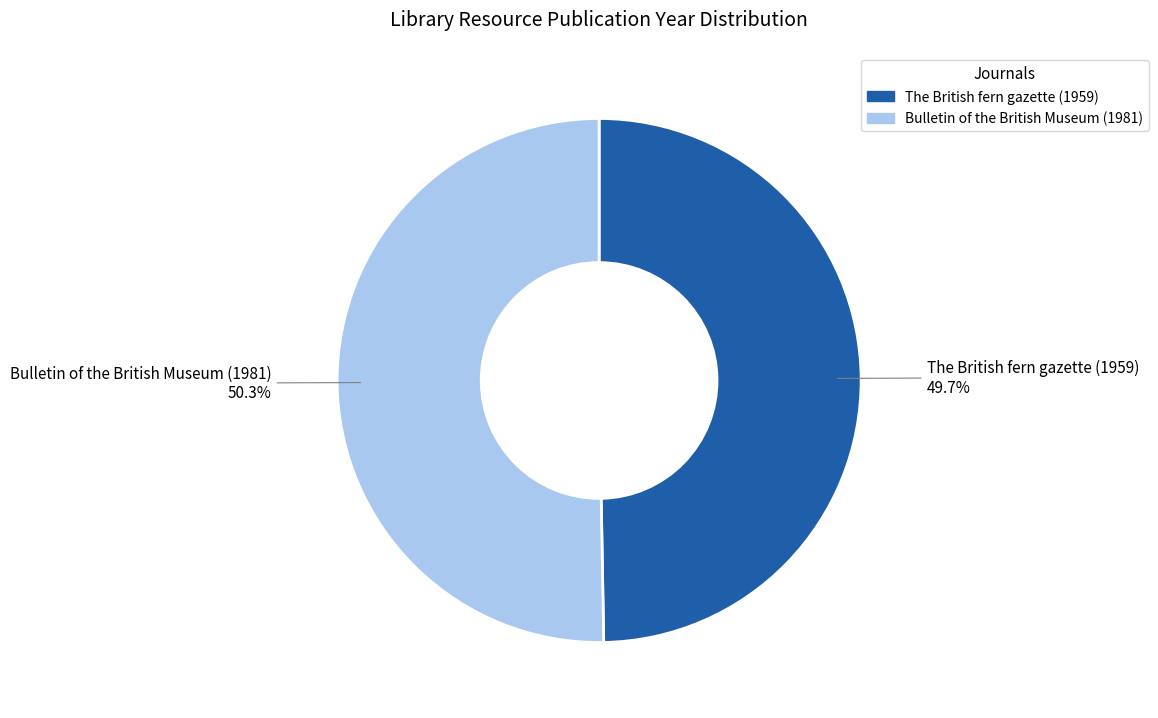

Which has a higher value, The British fern gazette (1959) or Bulletin of the British Museum (1981)?

Bulletin of the British Museum (1981)